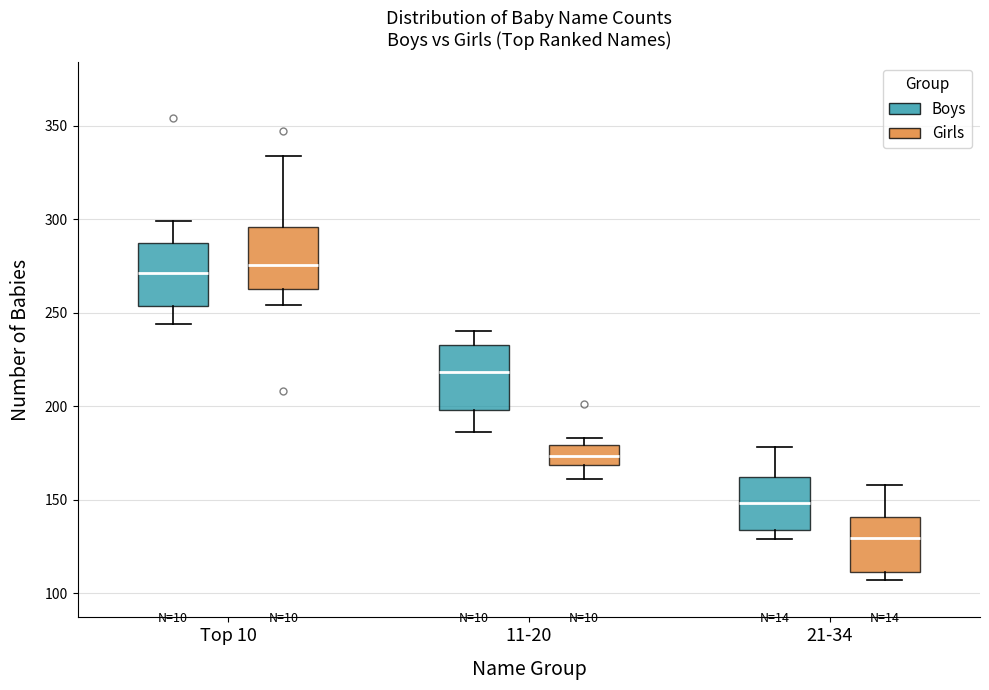

Where does the upper whisker of the box for Top 10 (Boys) end on the y-axis? The values are not printed on the chart, so give them approximately, as read against the axis.

300